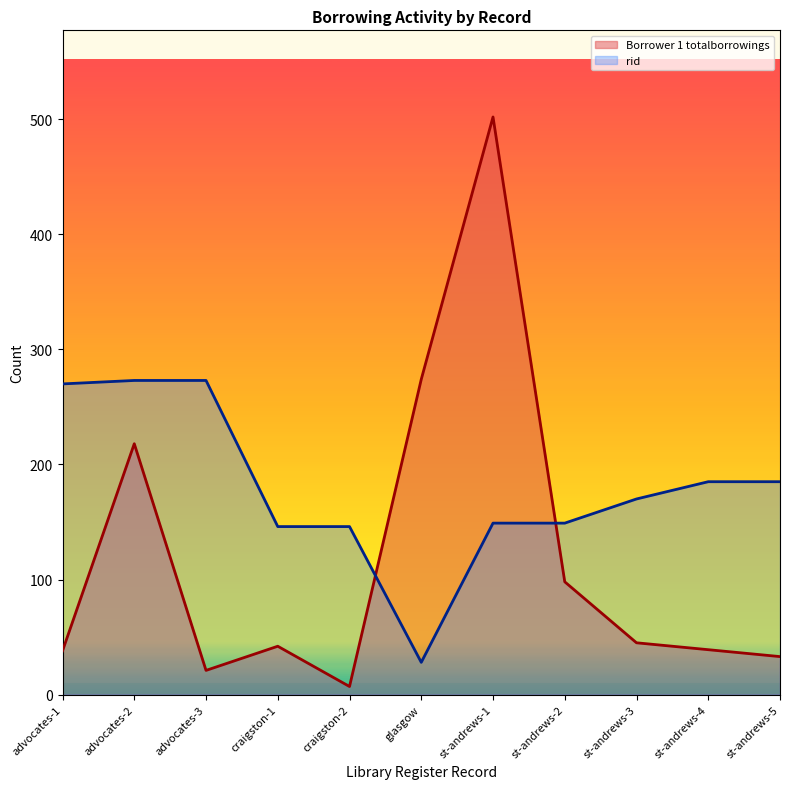

List the labels in order of rid value, smallest first.

glasgow, craigston-1, craigston-2, st-andrews-1, st-andrews-2, st-andrews-3, st-andrews-4, st-andrews-5, advocates-1, advocates-2, advocates-3